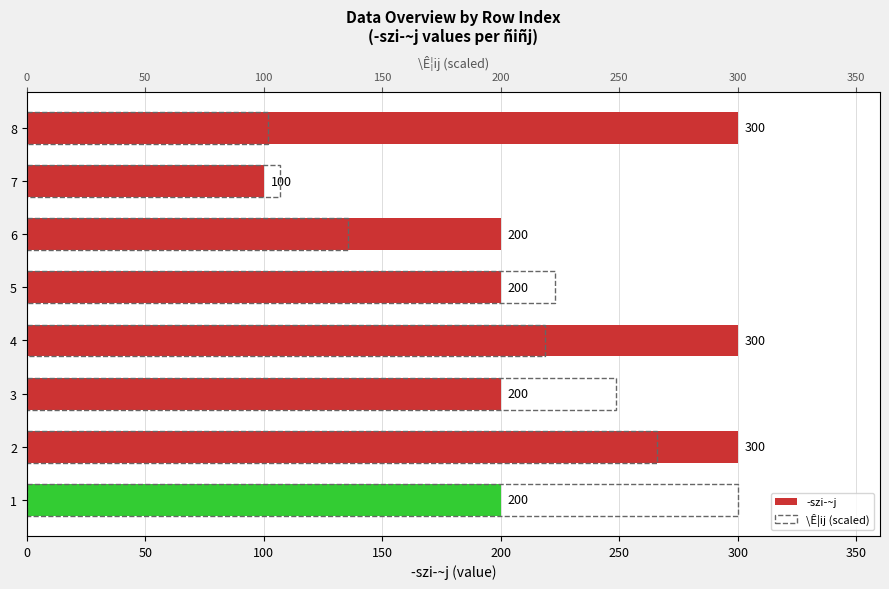

How many categories are shown in the chart?

8